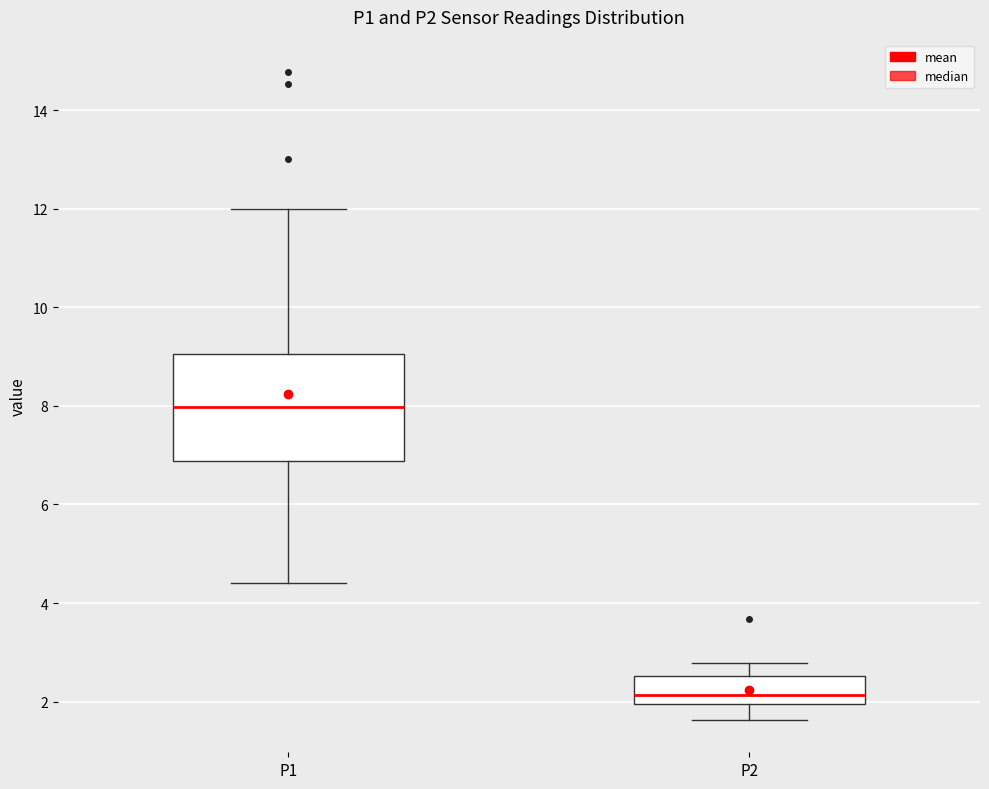

Where does the upper whisker of the box for P1 end on the y-axis? The values are not printed on the chart, so give them approximately, as read against the axis.

12.0